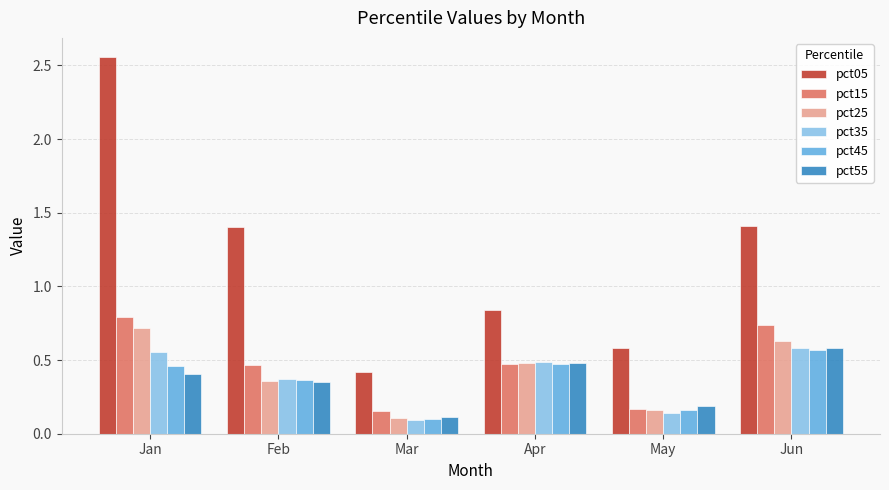

Where is pct05 nearest to the value 1?

Apr